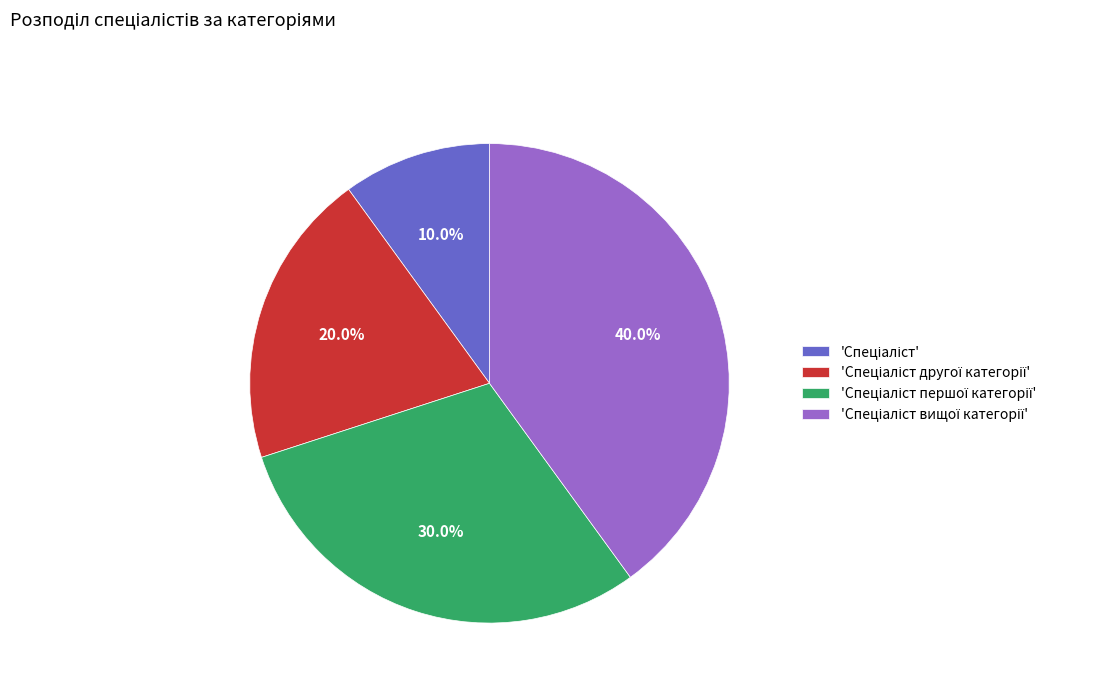

Is there a majority slice in this chart?

No